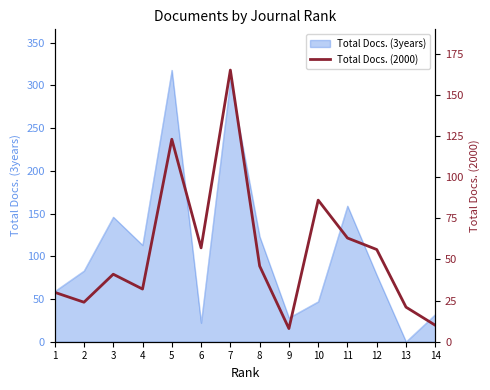

Count the number of values greater than 46.

6